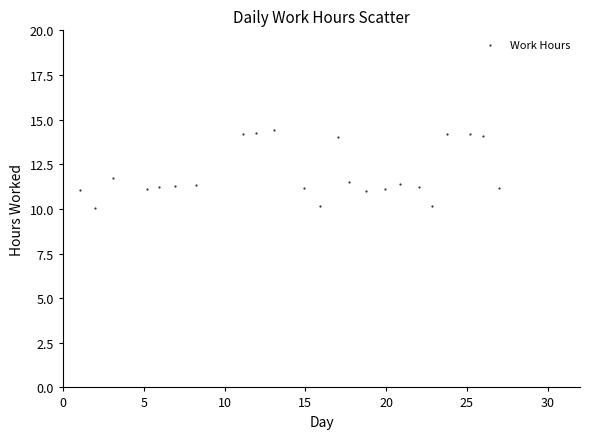

What Y value in the scatter plot is closest to 12?

11.7